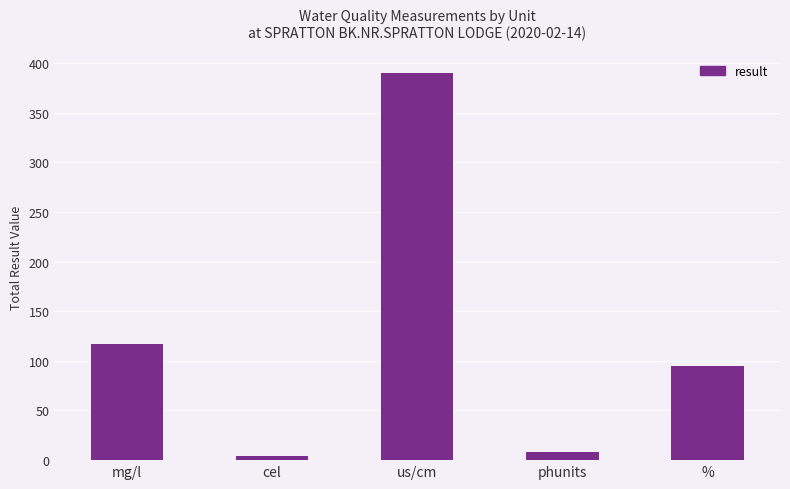

What is the difference between the values at mg/l and phunits?

109.3